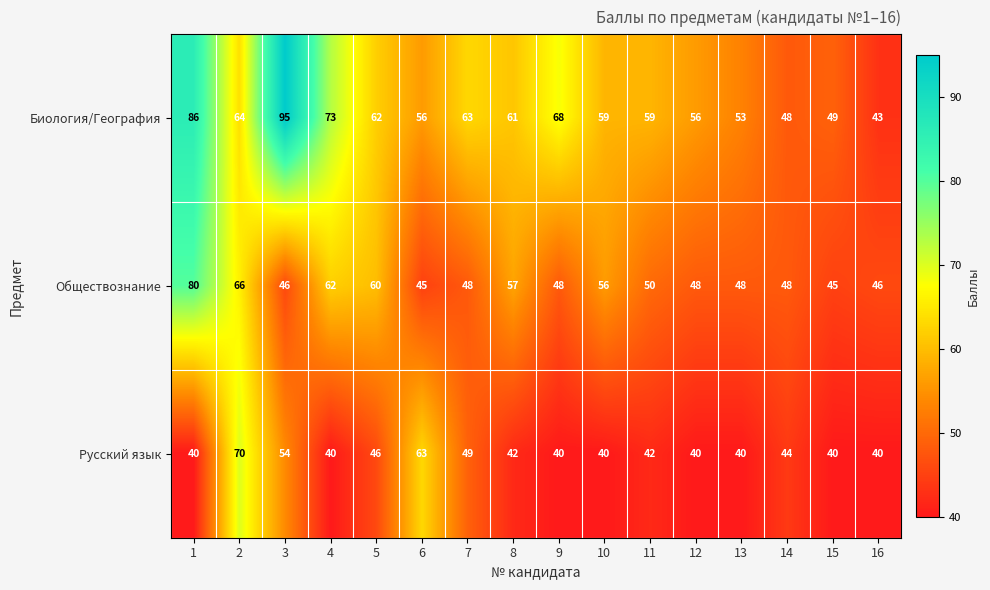

True or false: Русский язык has a value of 59 at 14.

False